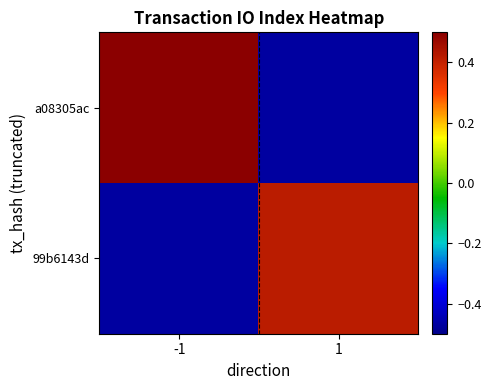

Which series has the widest spread of values?

a08305ac